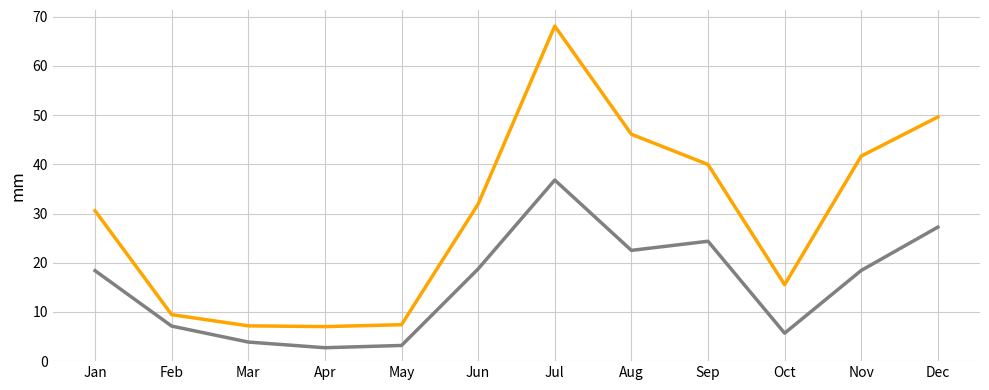

What is the maximum value shown in the chart?

68.1